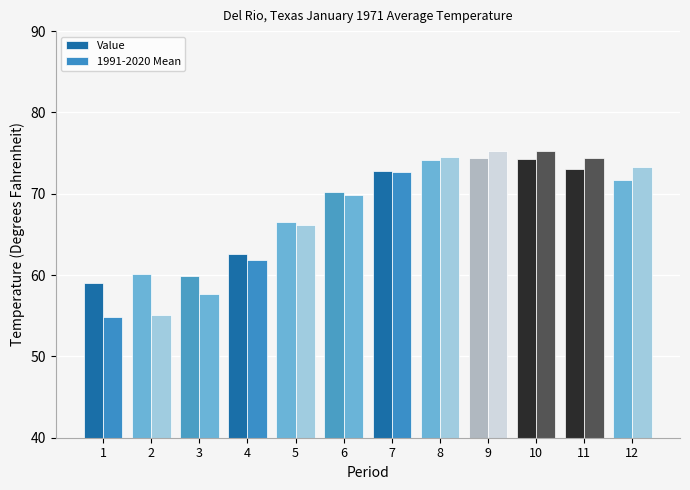

Count the number of data series in this chart.

2